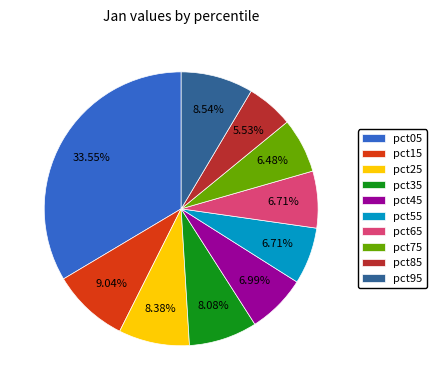

To the nearest percent, what is the combined percentage of pct95 and pct05?

42%